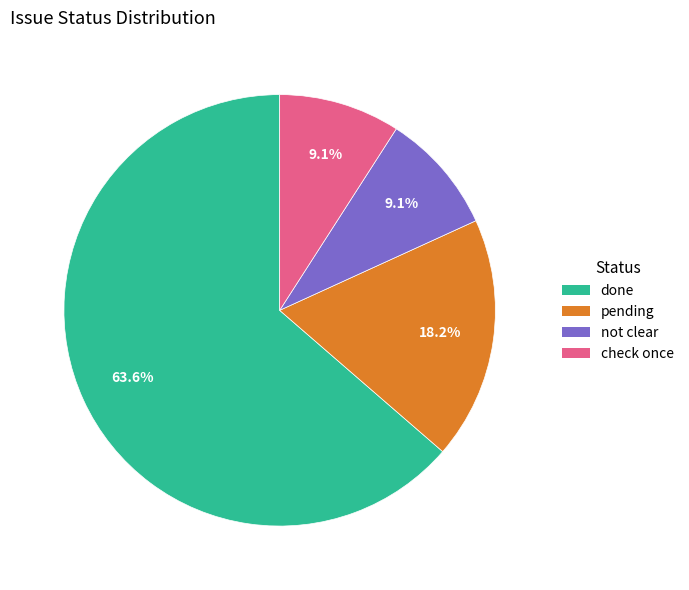

Does any single category account for the majority?

Yes